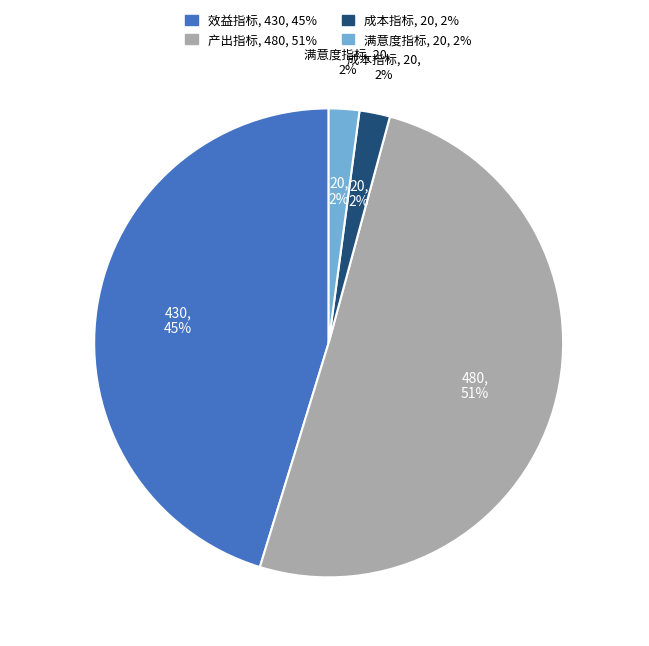

How many slices are in this pie chart?

4